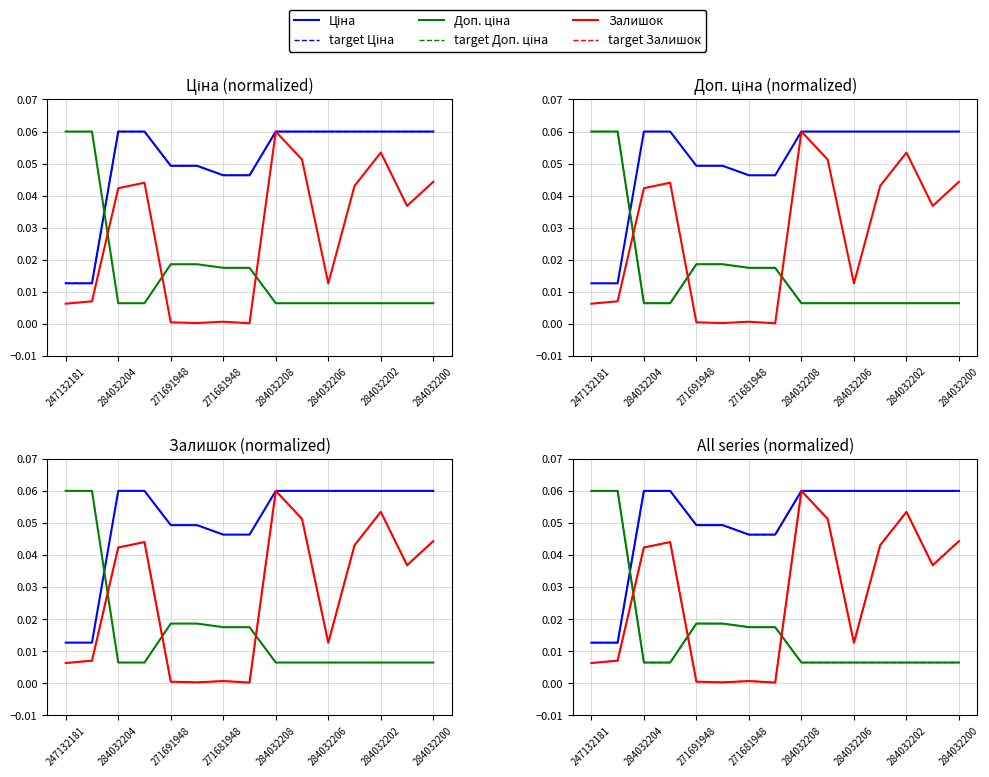

Which series has the largest total across all categories?

Ціна